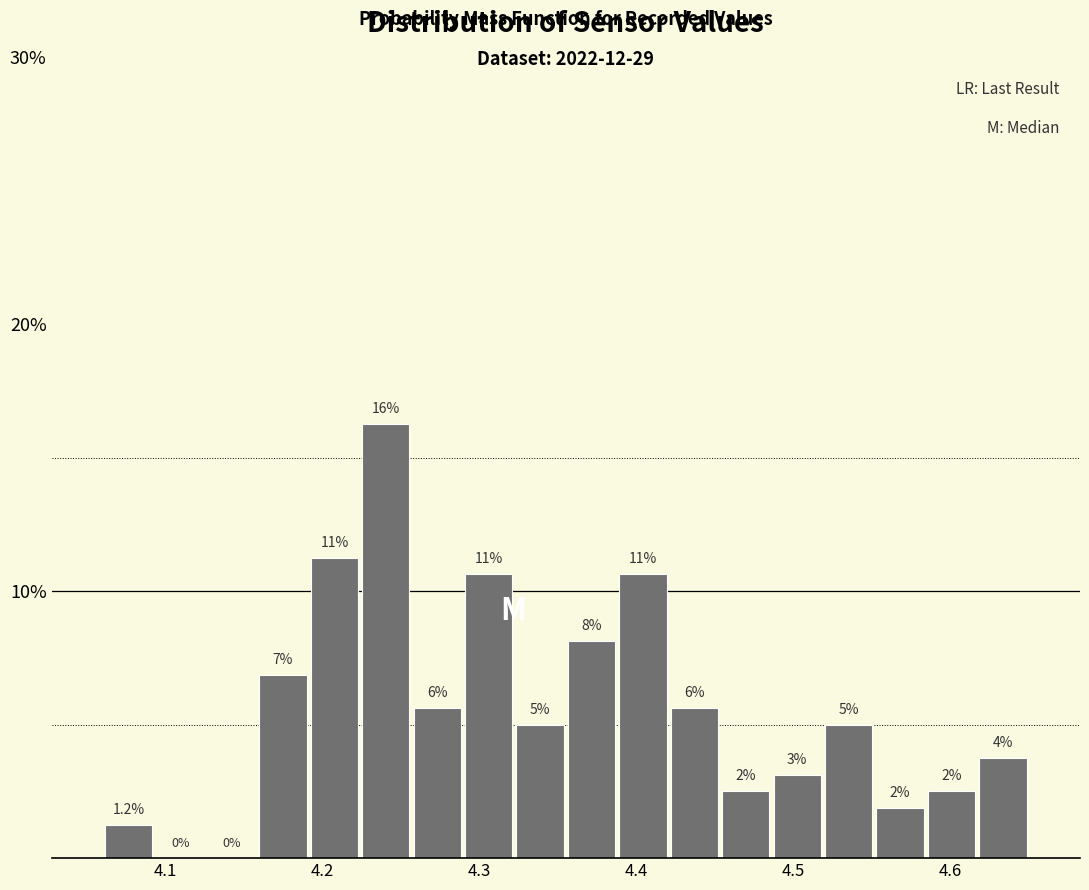

Around what value on the x-axis is the tallest bar? Give the approximate position of its centre, as read against the axis.

4.24